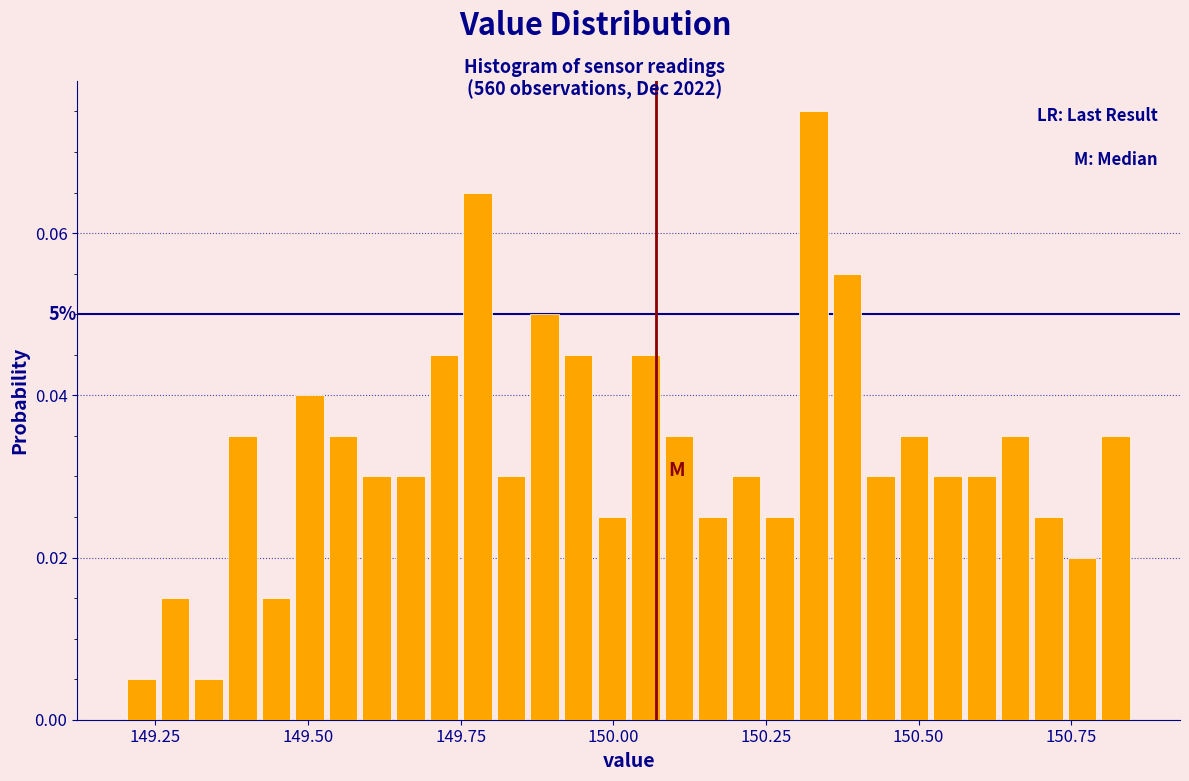

Read against the x-axis, roughly where is the centre of the tallest bar?

150.35